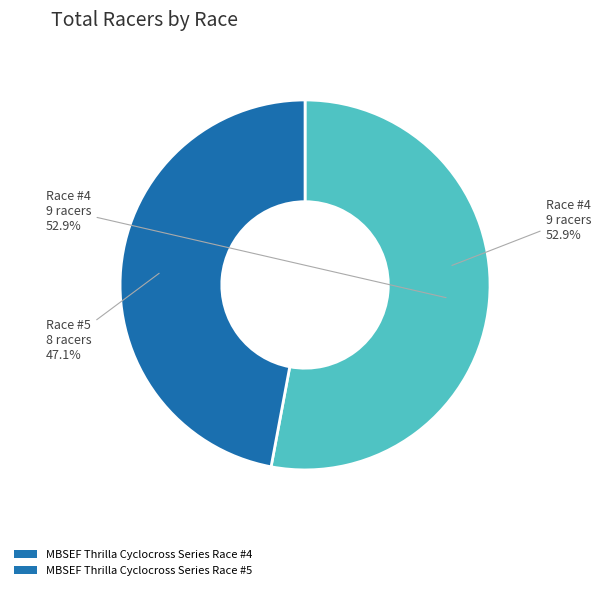

To the nearest percent, what is the difference between the largest and smallest slice percentages?

6%